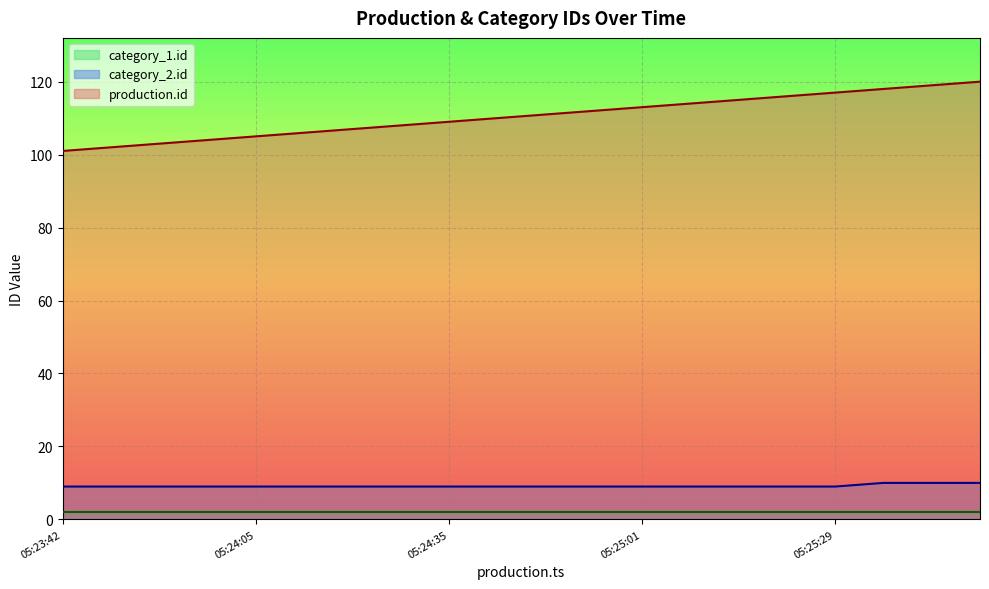

At which category is the sum across all series the highest?

2017-12-20 05:25:49